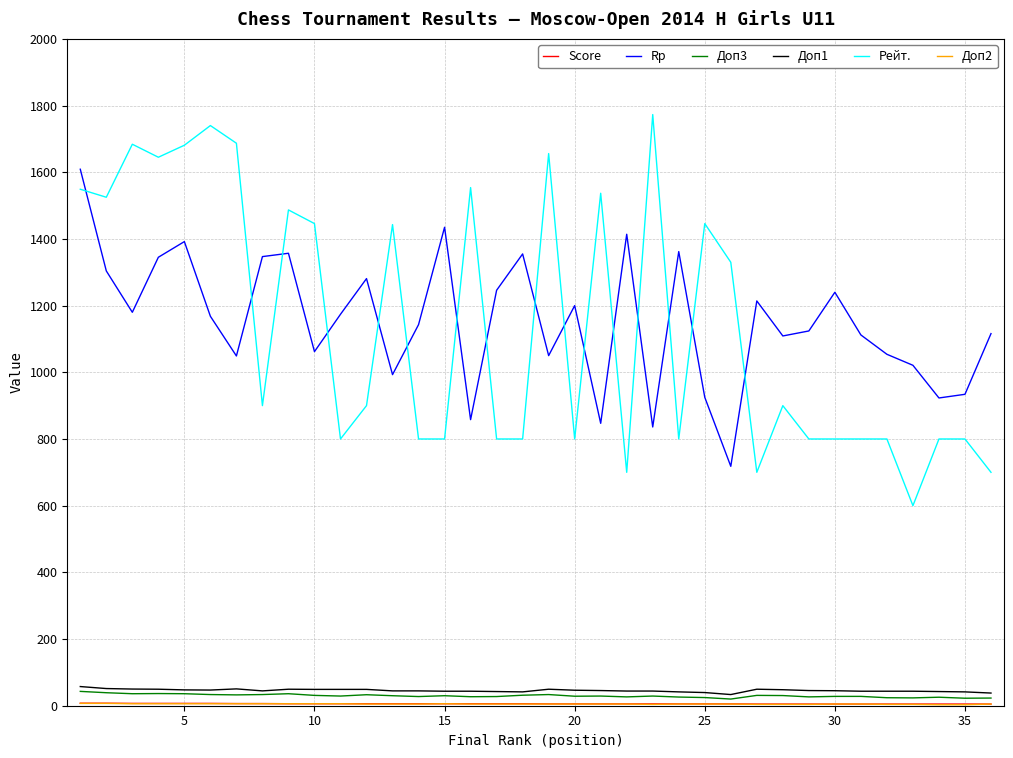

What is the maximum value for Доп1?

57.5